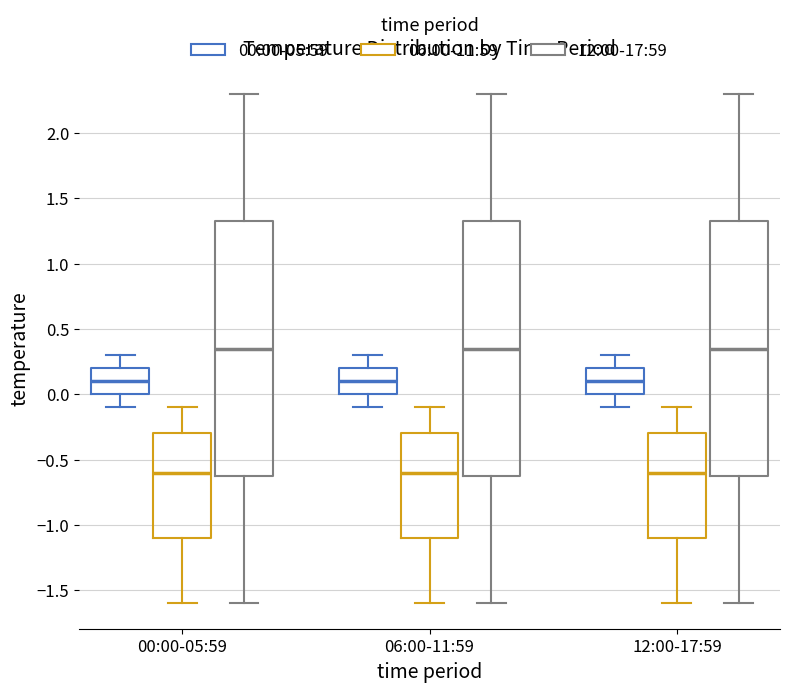

Reading left to right, transcribe this box plot: for each box, give where its median line is, the range the box spans, and where its two whiskers end, as read against the y-axis. The values are not printed on the chart, so give them approximately, as read against the axis.

00:00-05:59 (00:00-05:59): median 0.10, box 0.00 to 0.20, whiskers -0.10 to 0.30
00:00-05:59 (06:00-11:59): median -0.60, box -1.10 to -0.30, whiskers -1.60 to -0.10
00:00-05:59 (12:00-17:59): median 0.35, box -0.60 to 1.35, whiskers -1.60 to 2.30
06:00-11:59 (00:00-05:59): median 0.10, box 0.00 to 0.20, whiskers -0.10 to 0.30
06:00-11:59 (06:00-11:59): median -0.60, box -1.10 to -0.30, whiskers -1.60 to -0.10
06:00-11:59 (12:00-17:59): median 0.35, box -0.60 to 1.35, whiskers -1.60 to 2.30
12:00-17:59 (00:00-05:59): median 0.10, box 0.00 to 0.20, whiskers -0.10 to 0.30
12:00-17:59 (06:00-11:59): median -0.60, box -1.10 to -0.30, whiskers -1.60 to -0.10
12:00-17:59 (12:00-17:59): median 0.35, box -0.60 to 1.35, whiskers -1.60 to 2.30